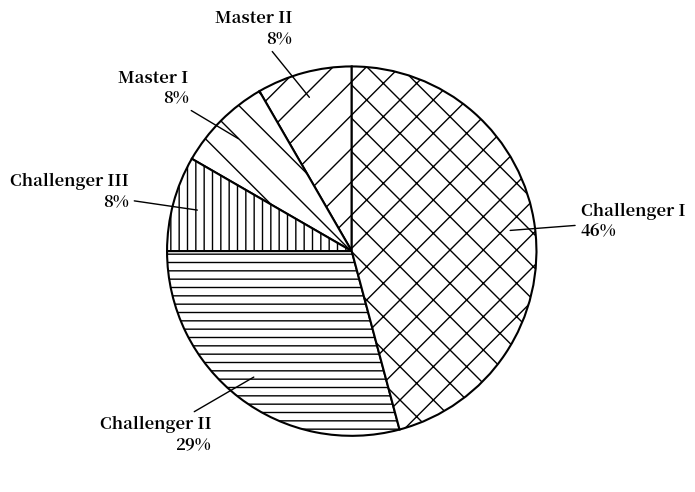

Is it true that Challenger II is 16% of the pie?

False